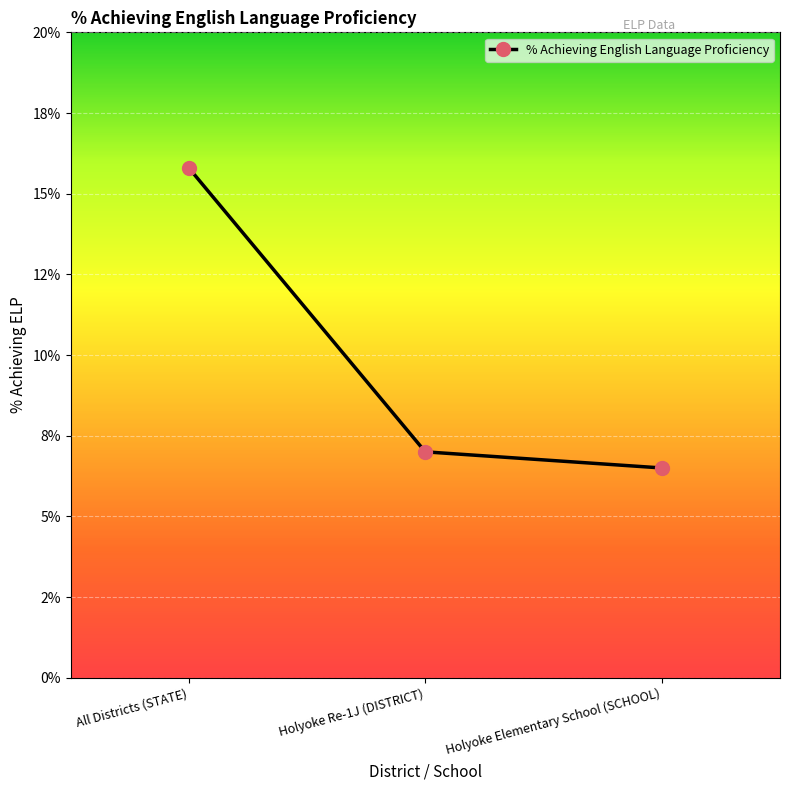

Reading right to left, extract all data points from this chart.

Holyoke Elementary School (SCHOOL)=0.1	Holyoke Re-1J (DISTRICT)=0.1	All Districts (STATE)=0.2